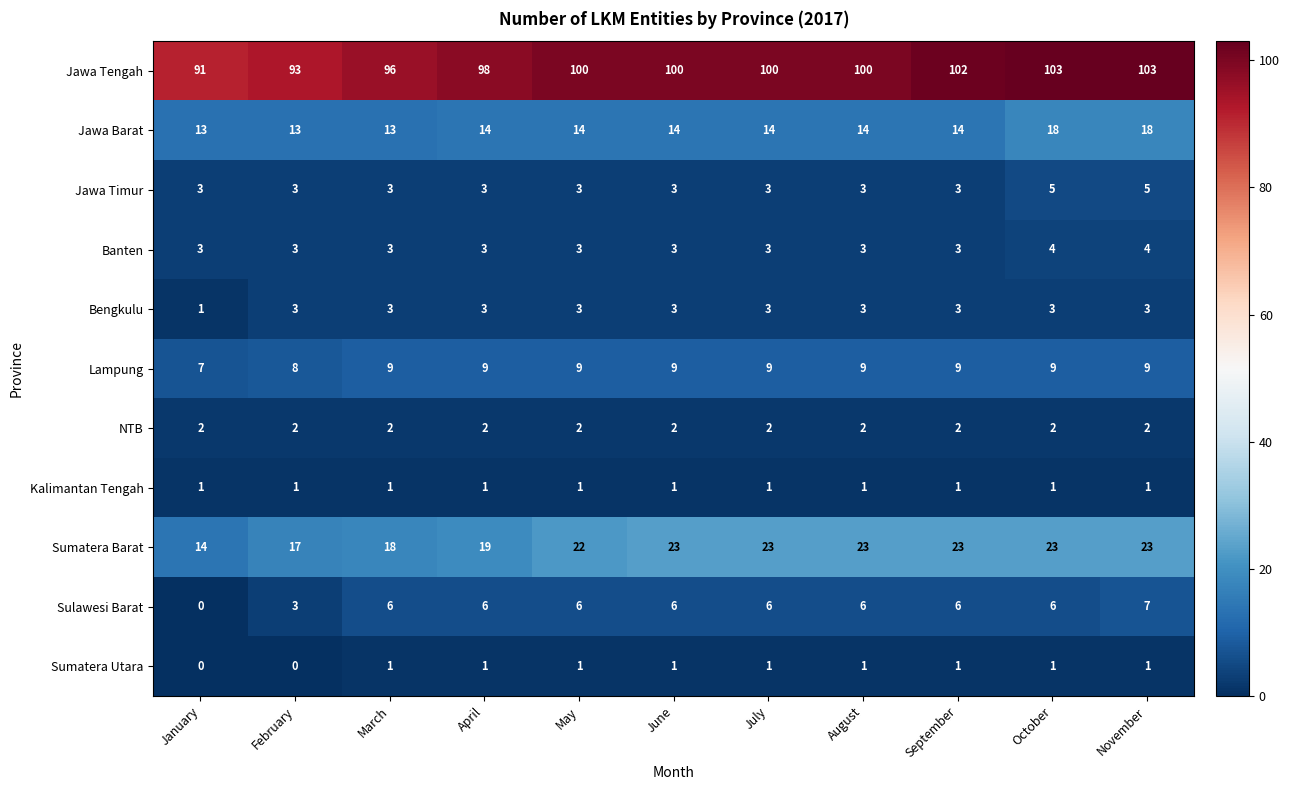

What is the difference between the highest and lowest values at August?

99